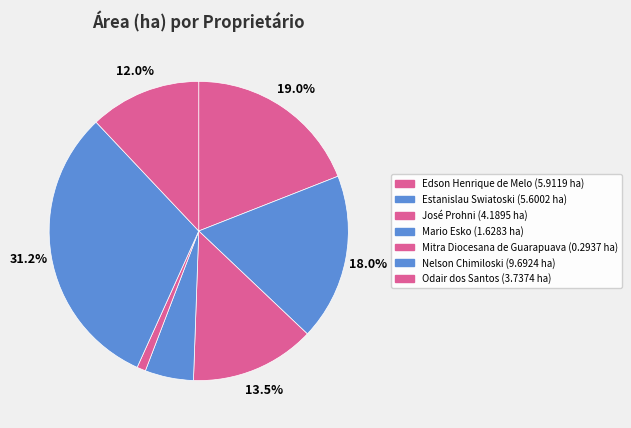

Is there any slice that represents more than half of the pie?

No